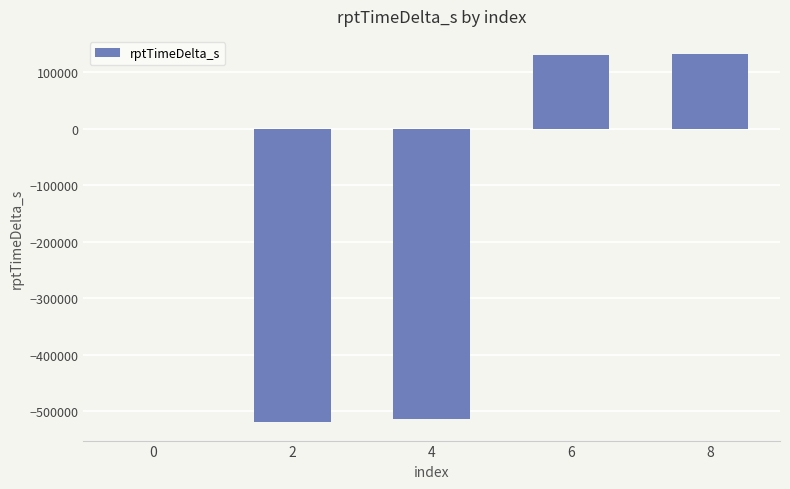

What is the average value?

-154346